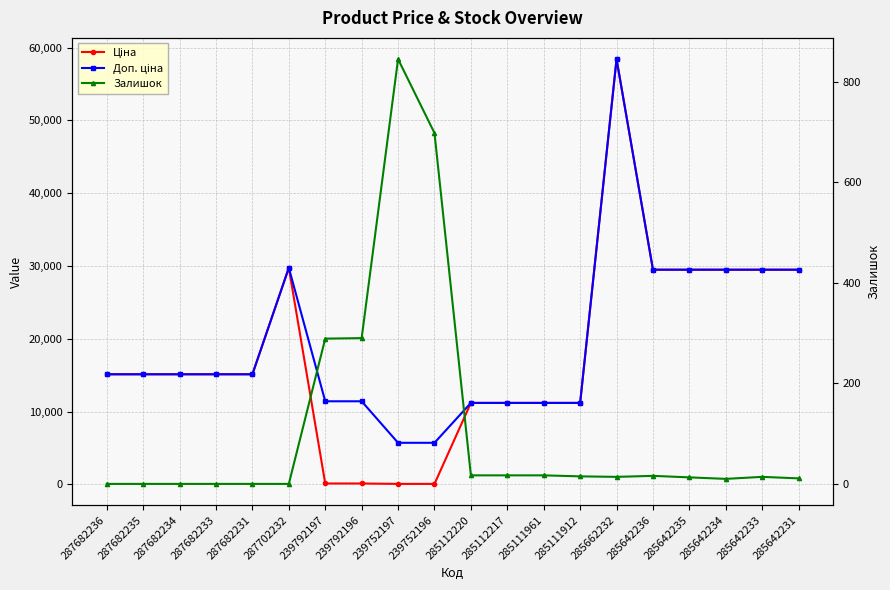

How many values in the Ціна series are below 15120?

8